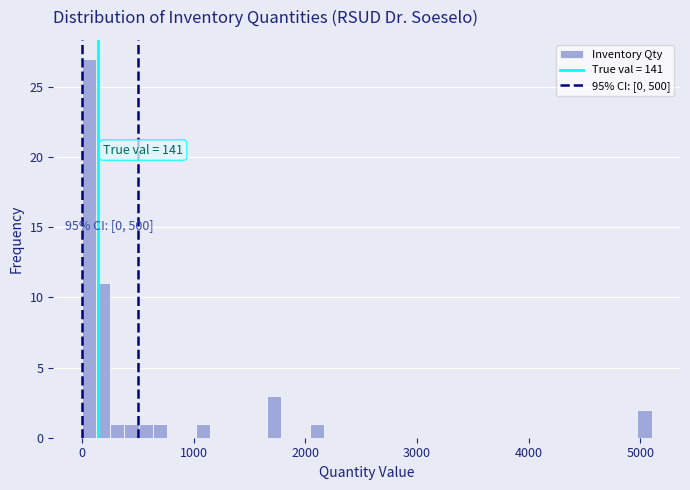

Read against the x-axis, roughly where is the centre of the tallest bar?

100